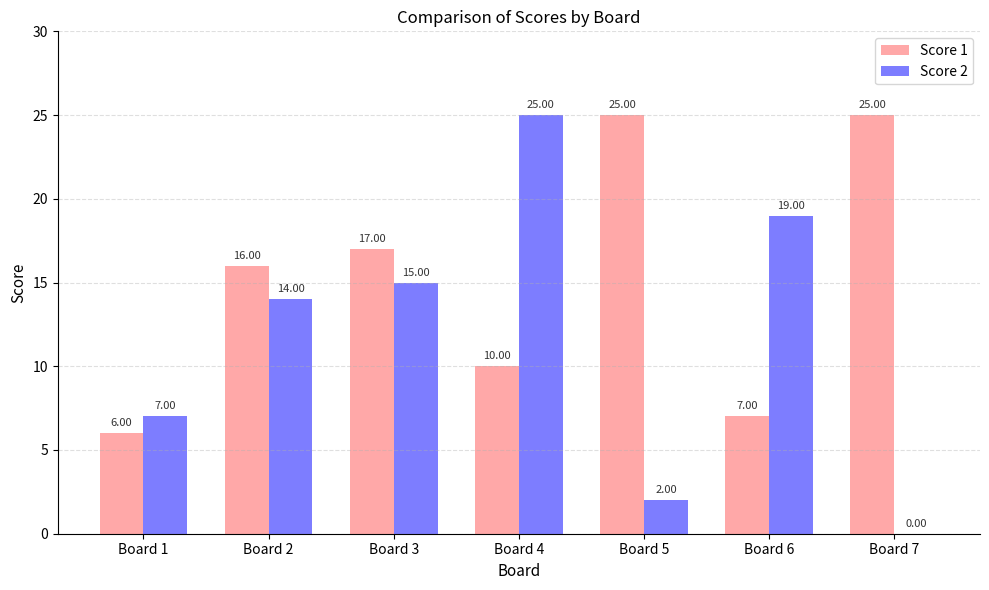

What is the spread (max minus min) of values at Board 5?

23